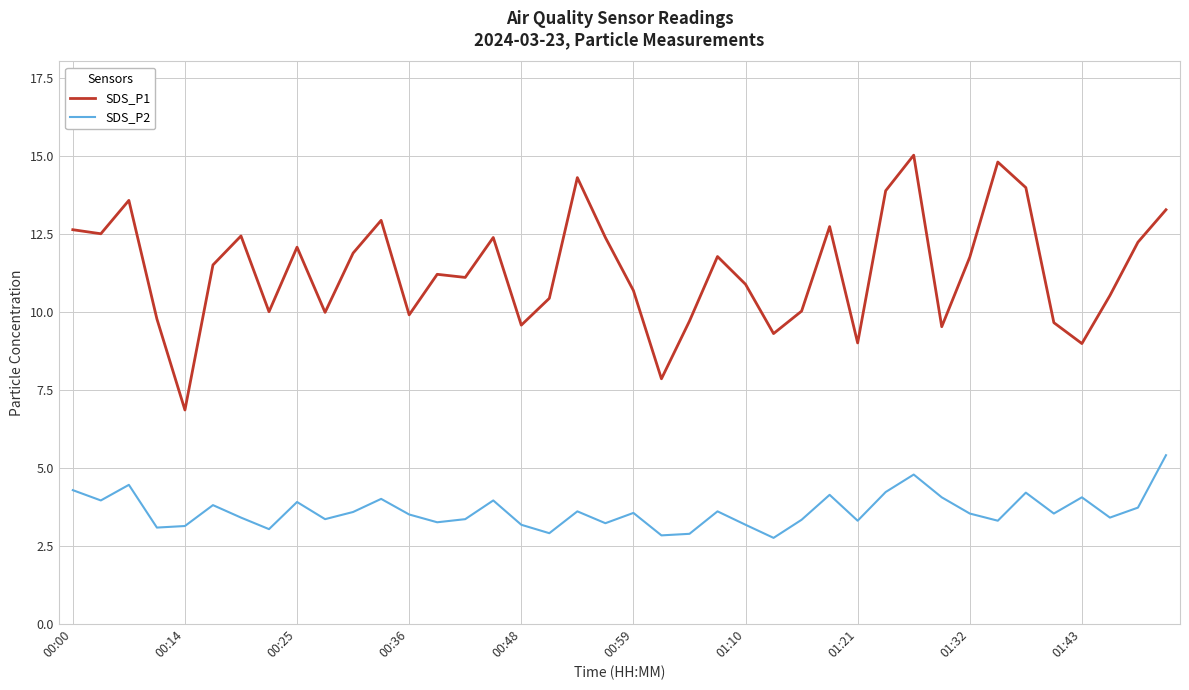

What is the minimum value shown in the chart?

2.8